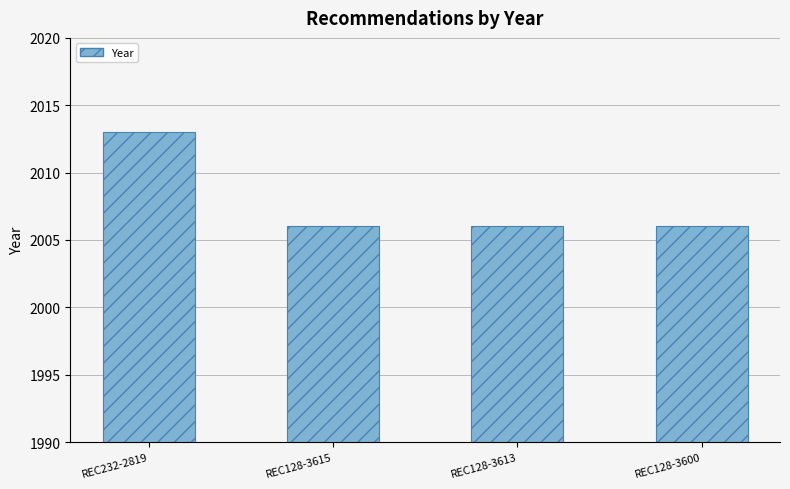

Approximately how many times larger is the value at REC128-3615 compared to REC232-2819?

1.0